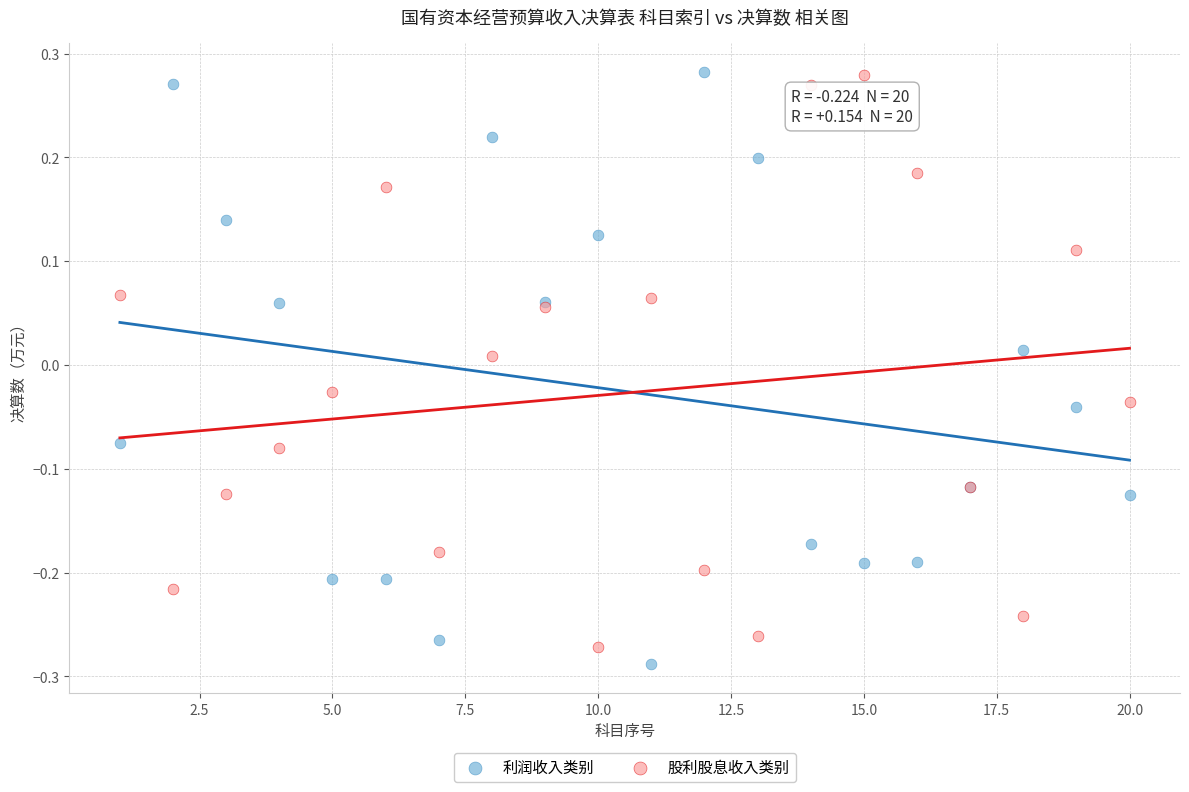

Which series reaches the minimum Y coordinate?

利润收入类别